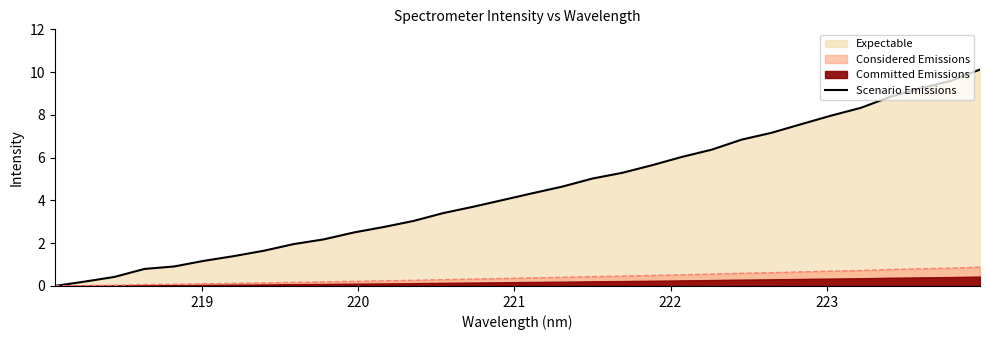

What is the maximum value for Considered Emissions?

0.9